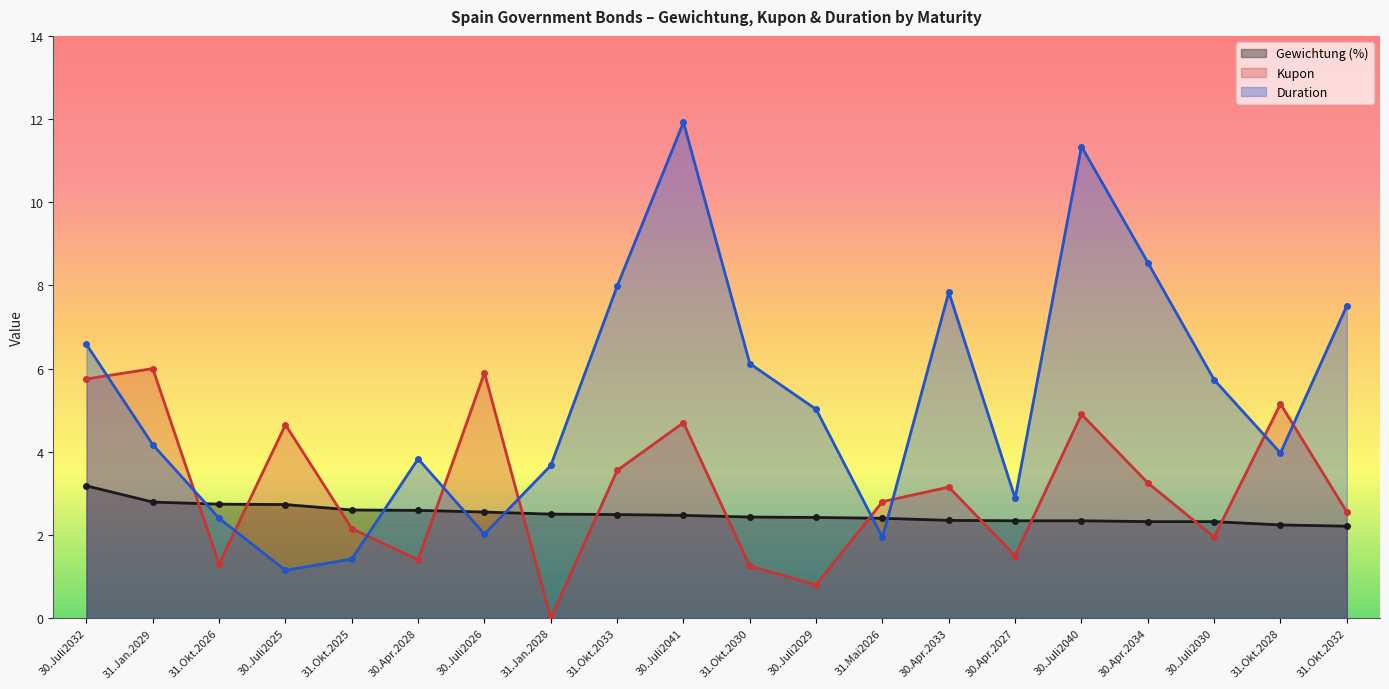

Which has a higher value, 30.Apr.2034 or 30.Juli2040?

30.Juli2040